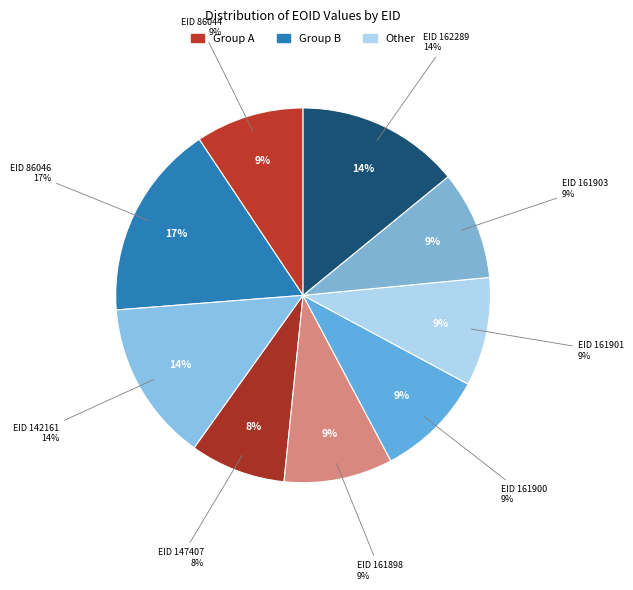

How many segments does this pie chart have?

9